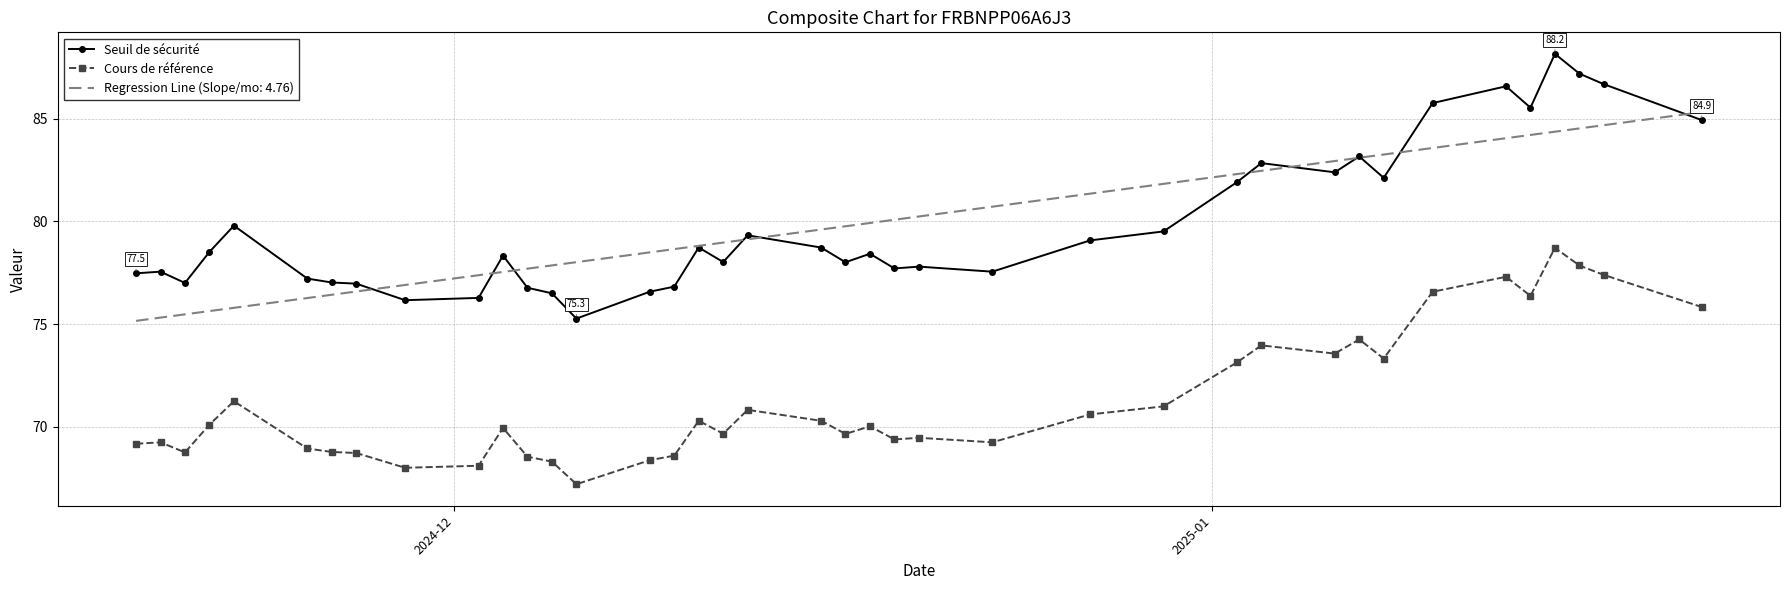

What is the sum of all Cours de référence values?

2780.6